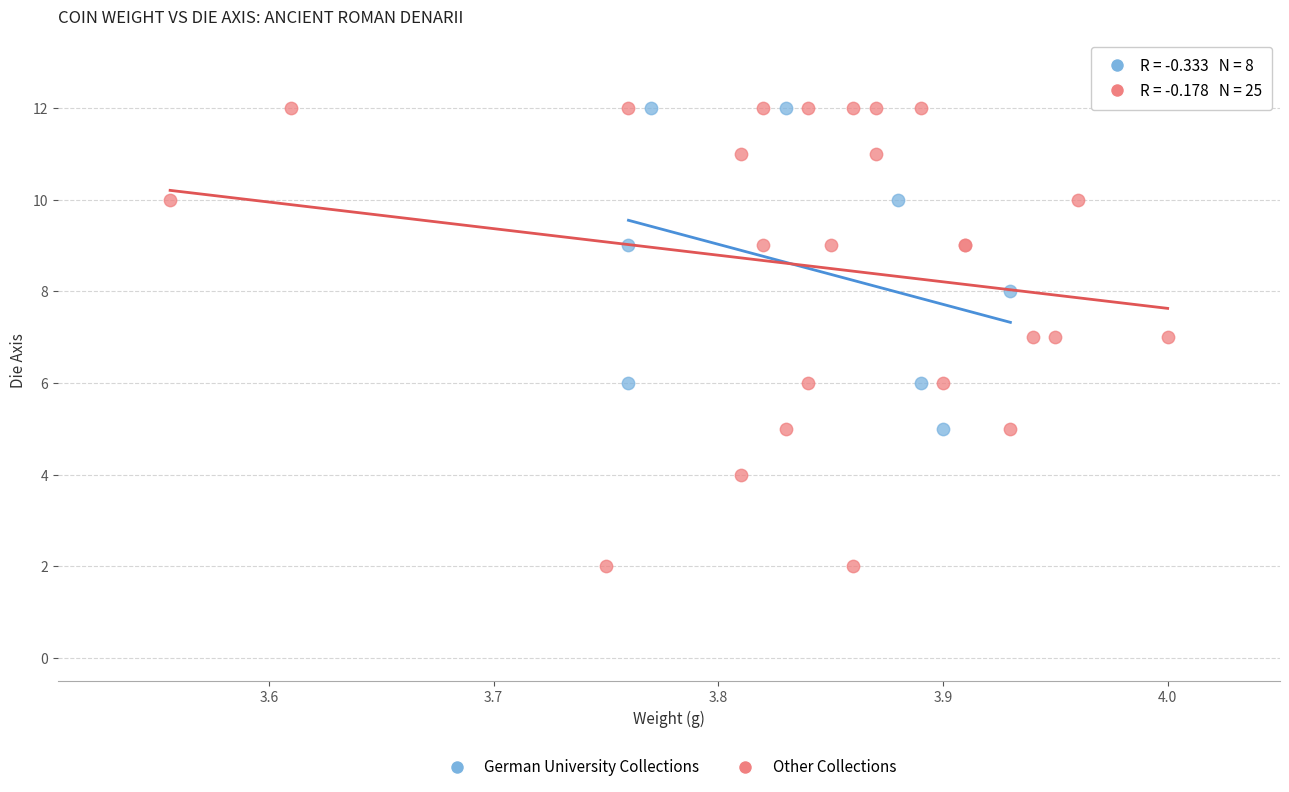

What are all the series names shown in the legend?

German University Collections, Other Collections